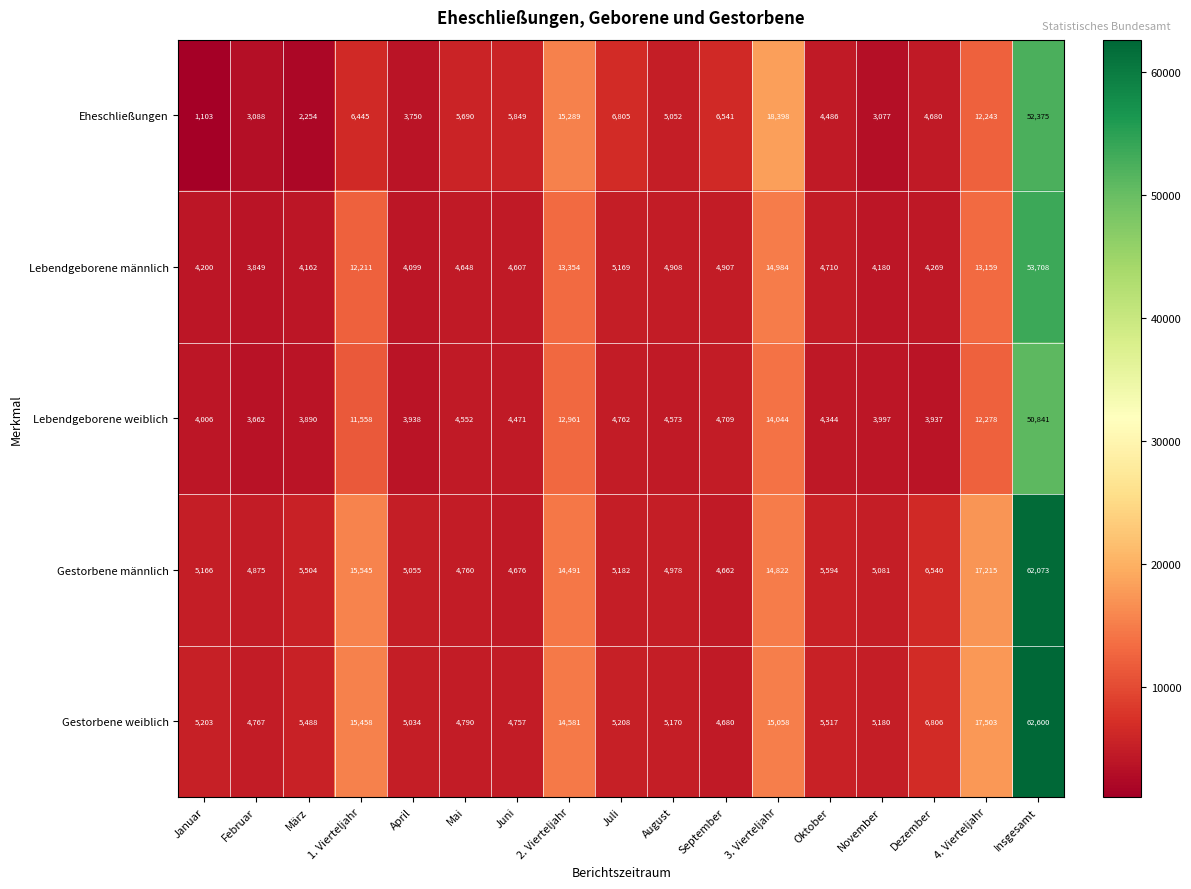

Where is Lebendgeborene weiblich nearest to the value 27251?

3. Vierteljahr